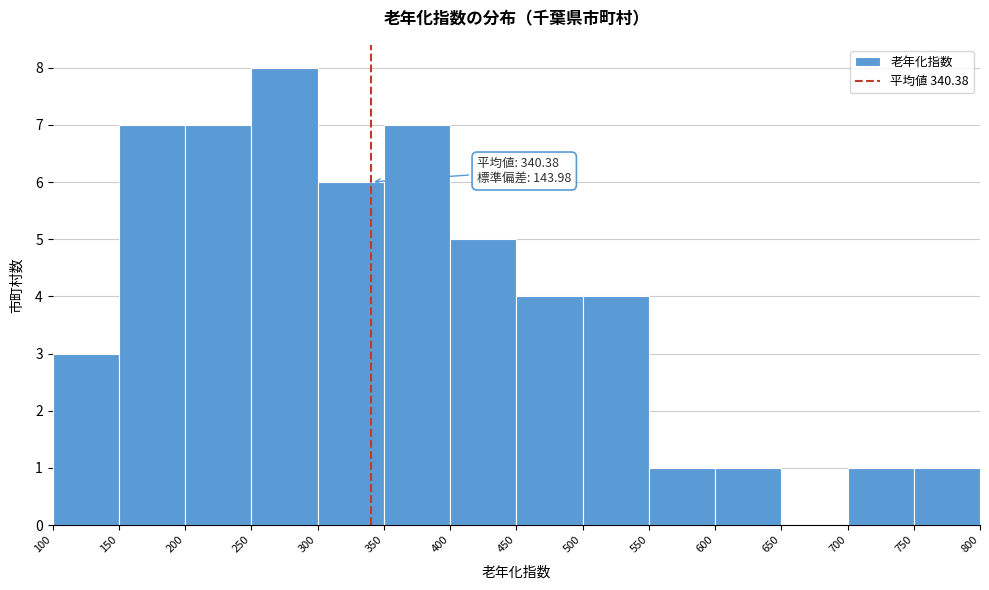

Over which range of the x-axis is the bar tallest?

250 to 300